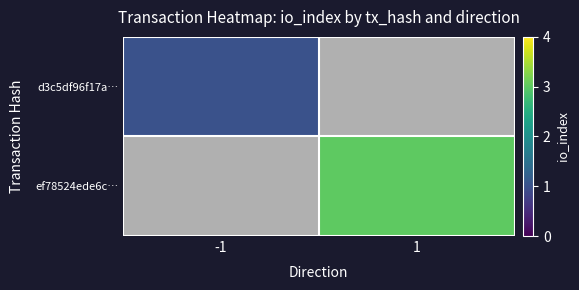

At which label does ef78524ede6c… reach its minimum?

-1